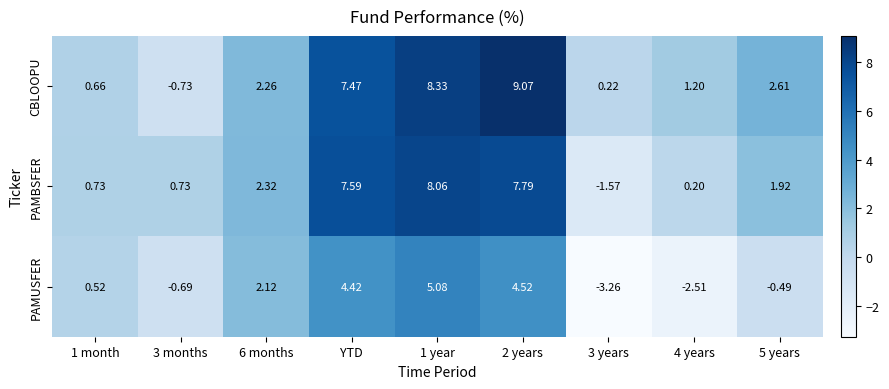

Which series has the largest total across all categories?

CBLOOPU